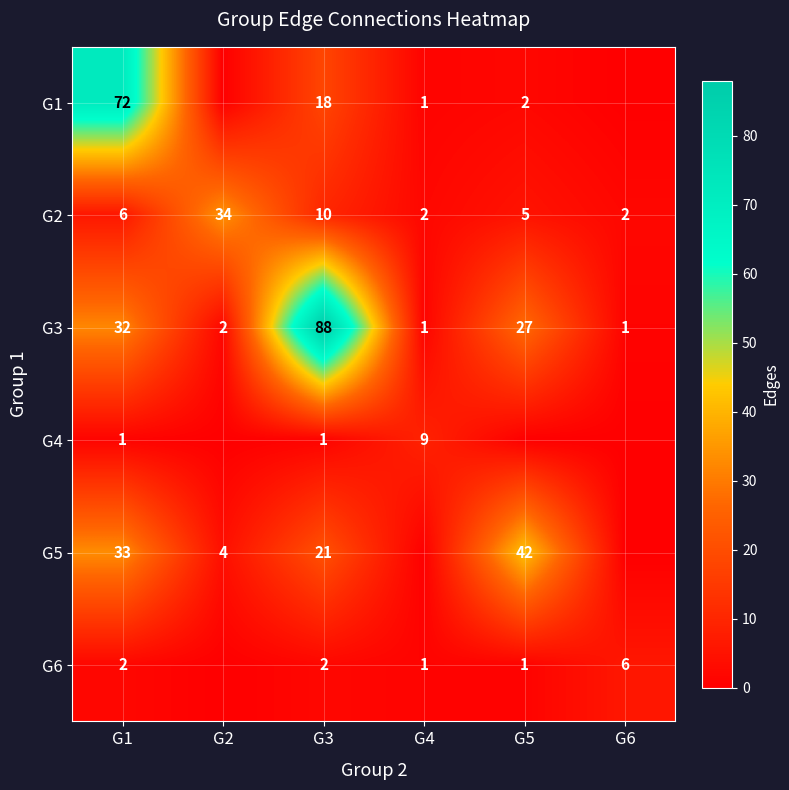

What is the difference between the G3 values at G5 and G3?

61